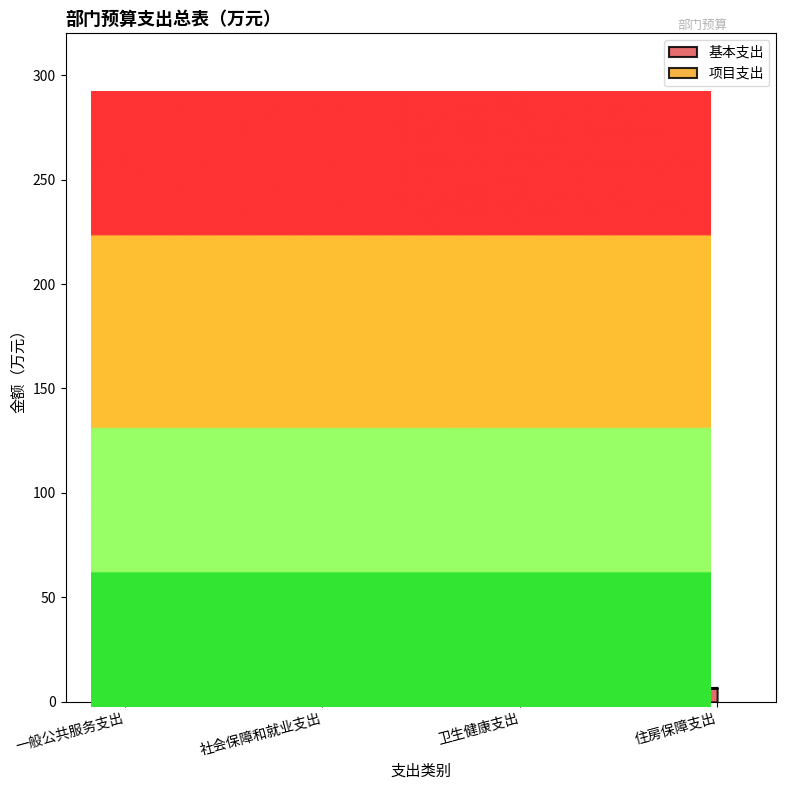

What is the label of the 2nd point from the left?

社会保障和就业支出